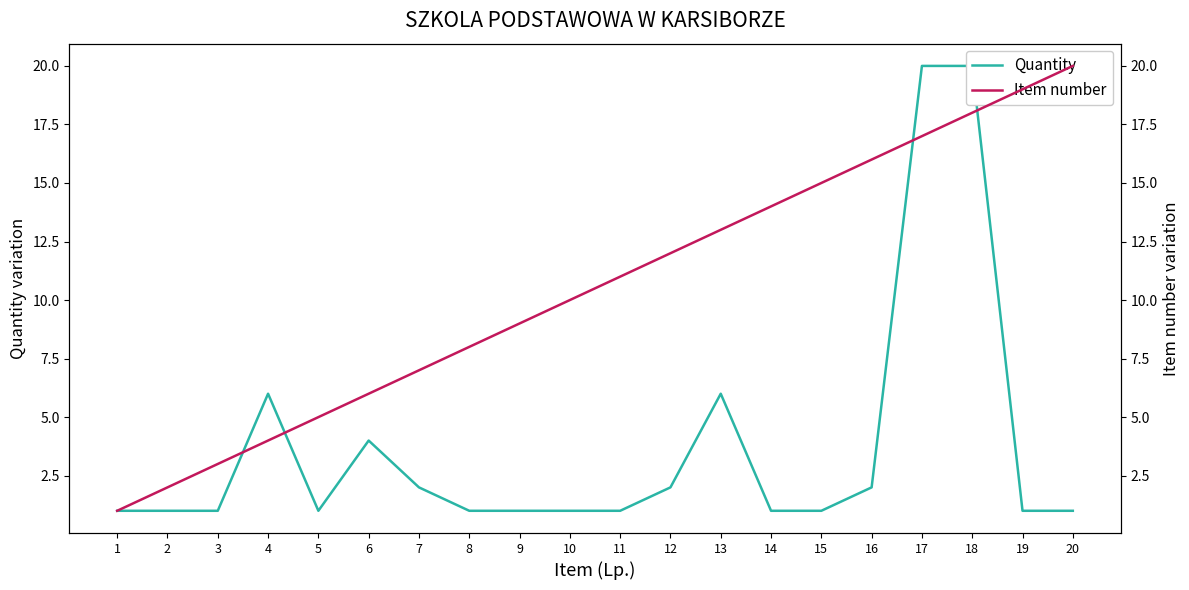

After their last crossing, which series has the higher values: Quantity or Item number?

Item number